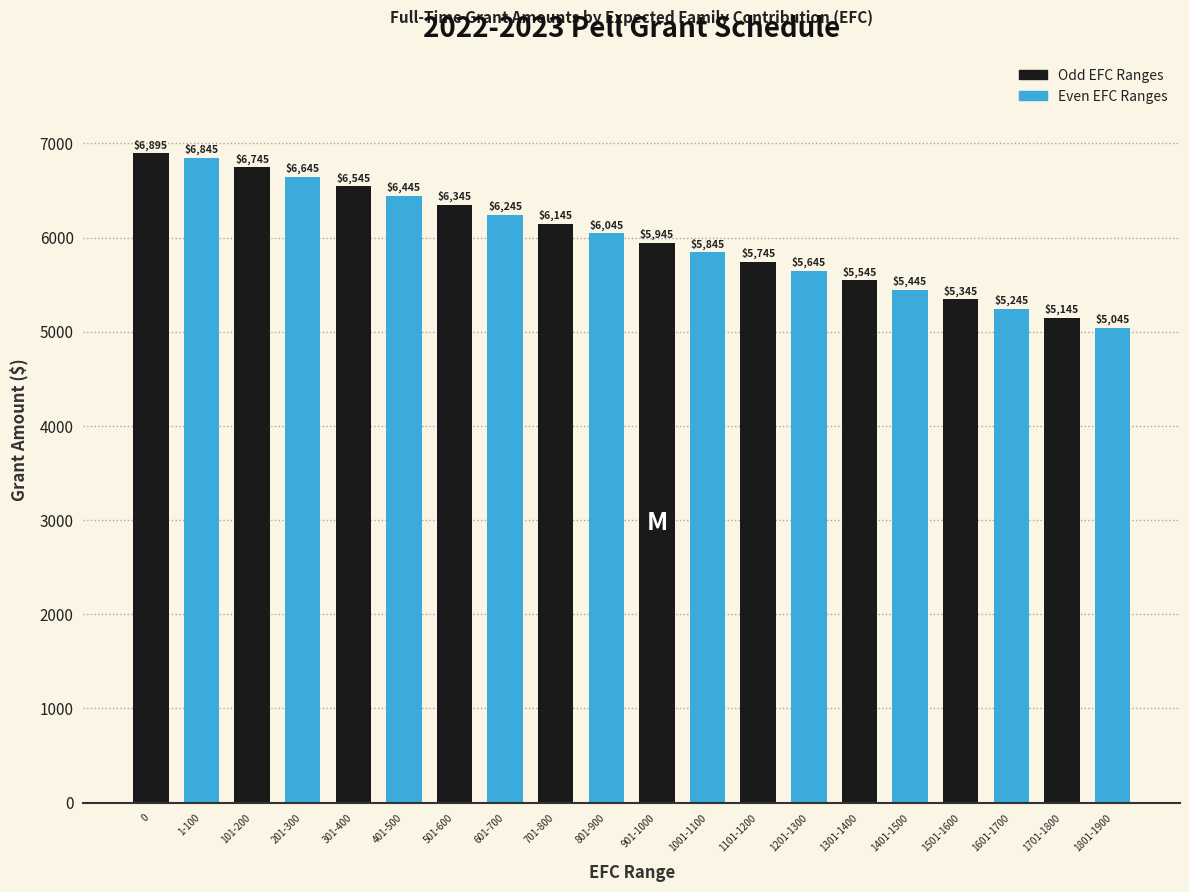

Reading left to right, list all the values displayed in this chart.

0=6895	1-100=6845	101-200=6745	201-300=6645	301-400=6545	401-500=6445	501-600=6345	601-700=6245	701-800=6145	801-900=6045	901-1000=5945	1001-1100=5845	1101-1200=5745	1201-1300=5645	1301-1400=5545	1401-1500=5445	1501-1600=5345	1601-1700=5245	1701-1800=5145	1801-1900=5045